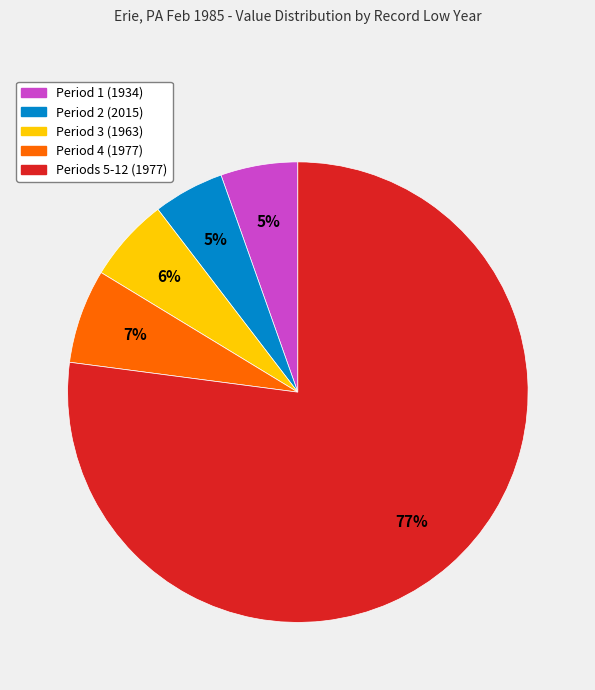

To the nearest percent, what is the average slice percentage?

20%